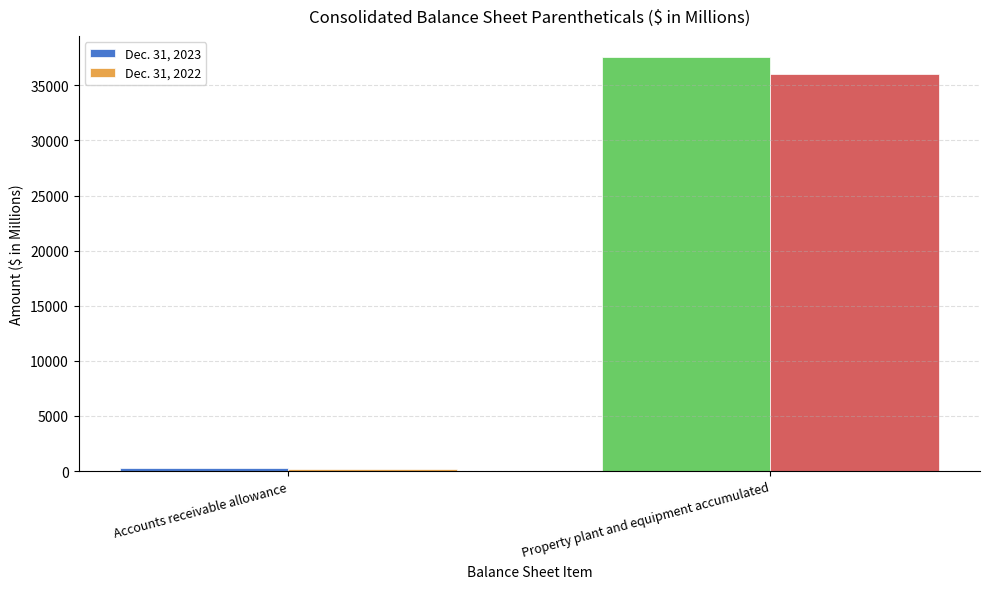

True or false: Dec. 31, 2023 has a value of 58783 at Property plant and equipment accumulated.

False